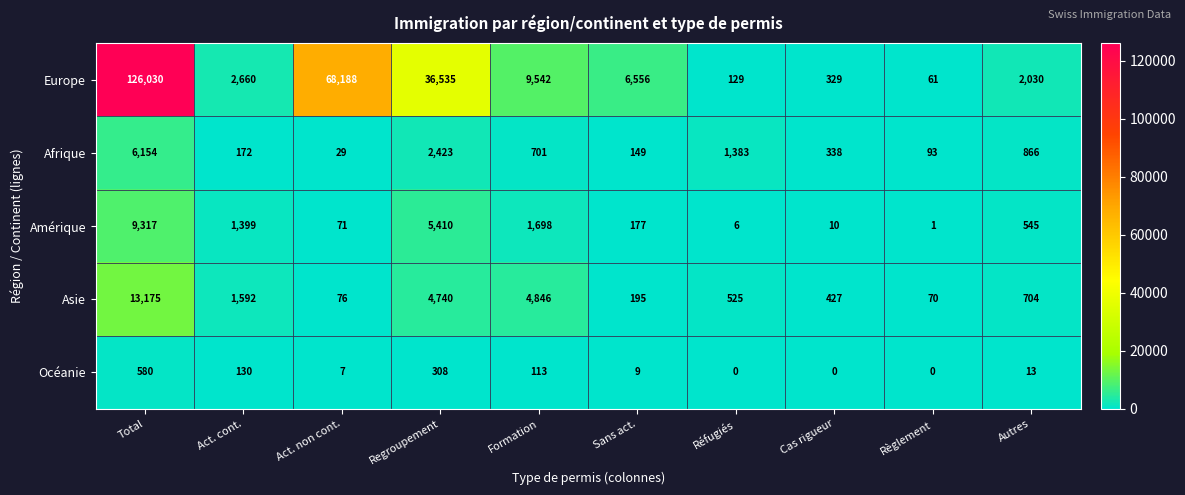

Where is Afrique nearest to the value 3091?

Regroupement